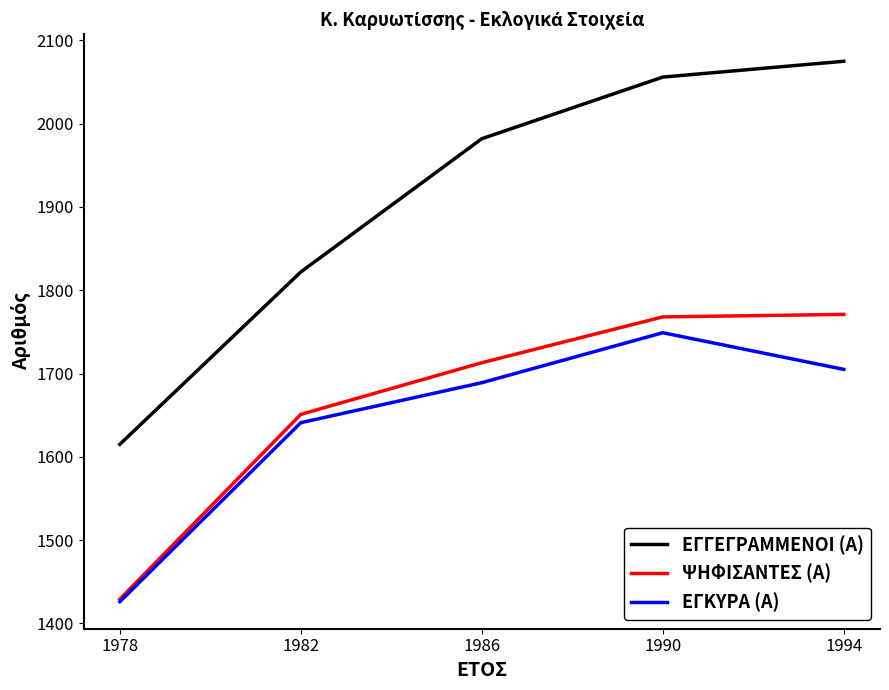

True or false: ΕΓΓΕΓΡΑΜΜΕΝΟΙ (Α) and ΕΓΚΥΡΑ (Α) cross at least once.

False